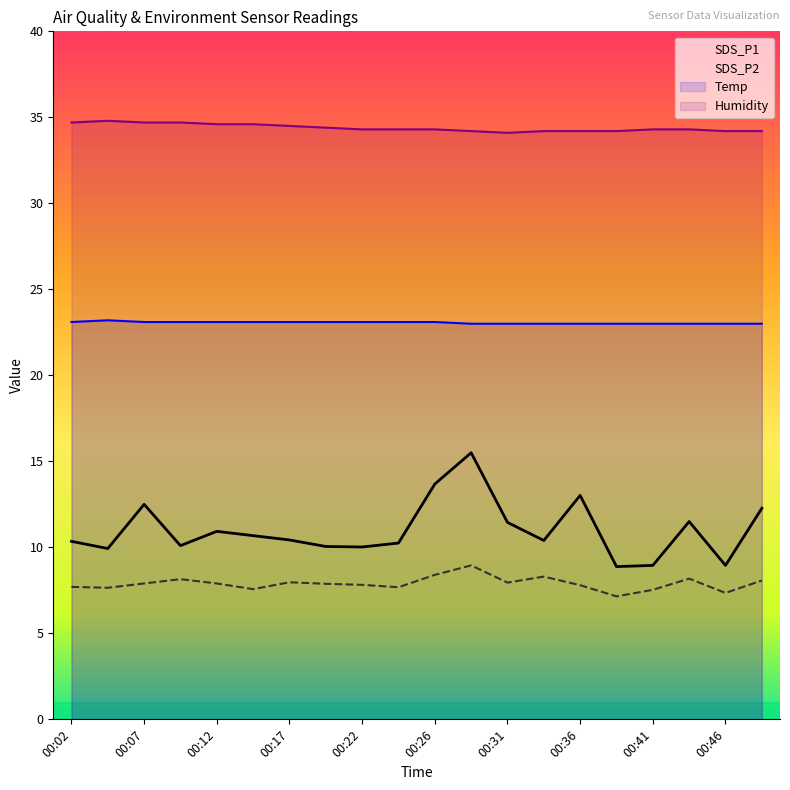

At which category is the sum across all series the highest?

11